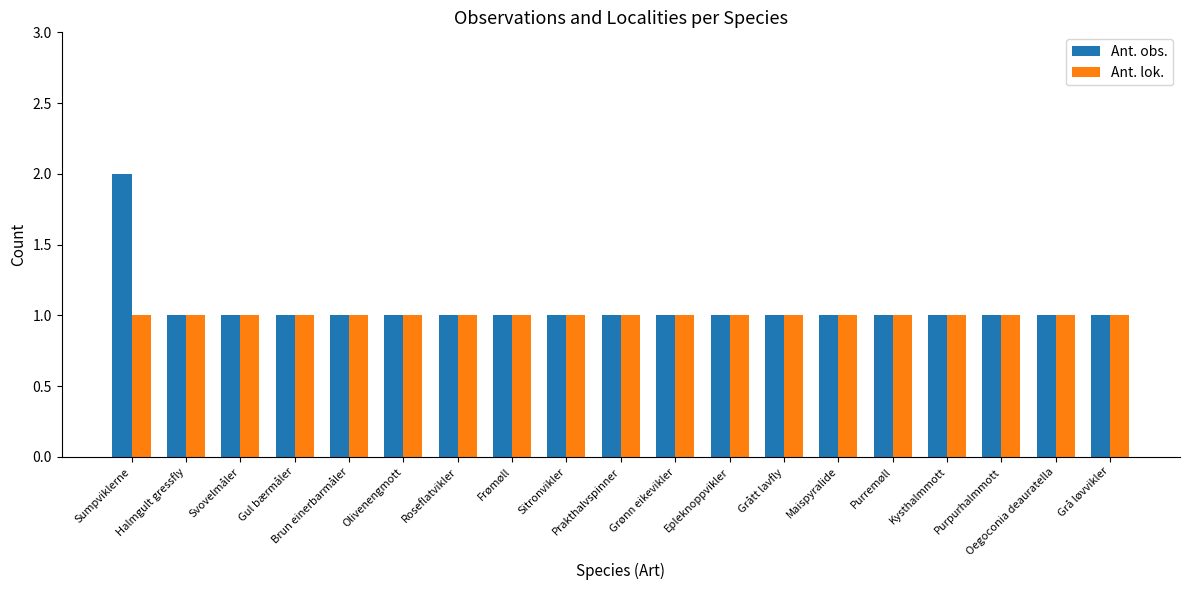

What is the sum of all Ant. lok. values?

19